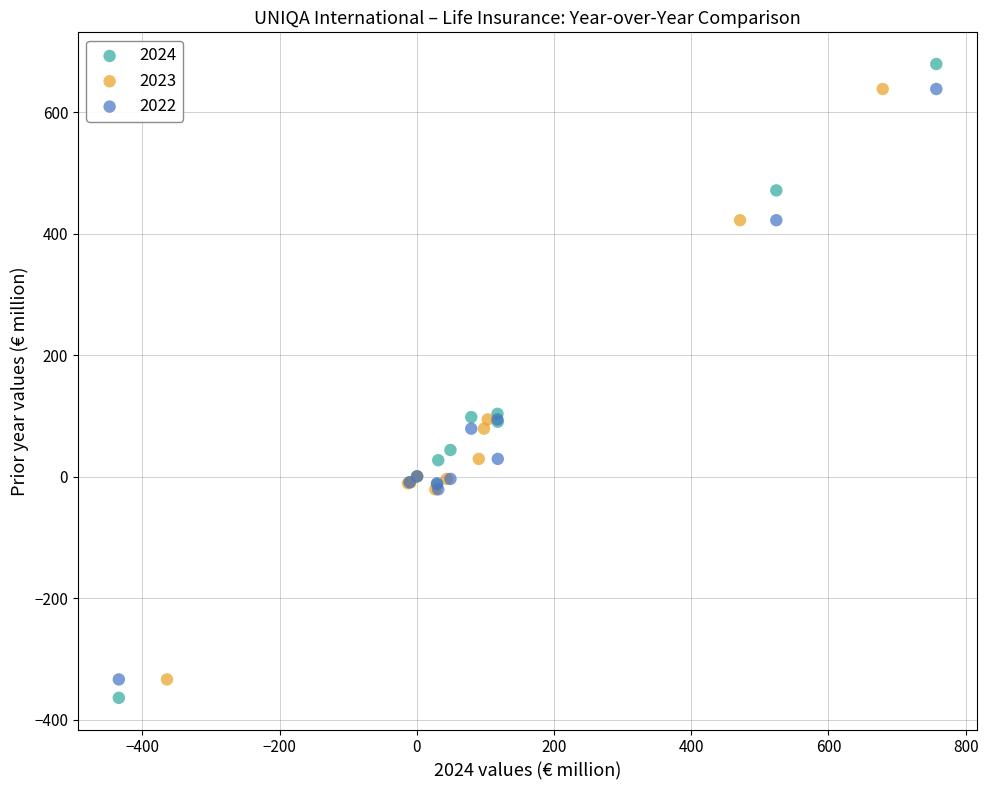

Which series contains the highest Y value?

2024